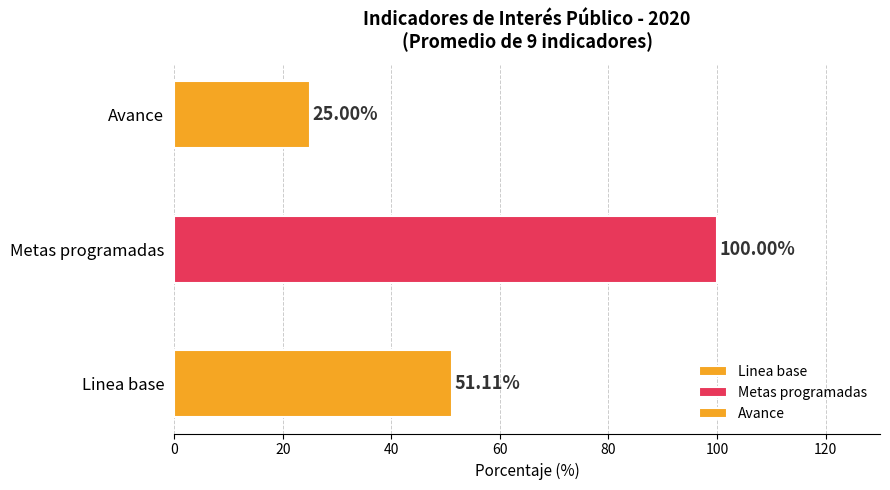

Which series has the largest total across all categories?

Metas programadas